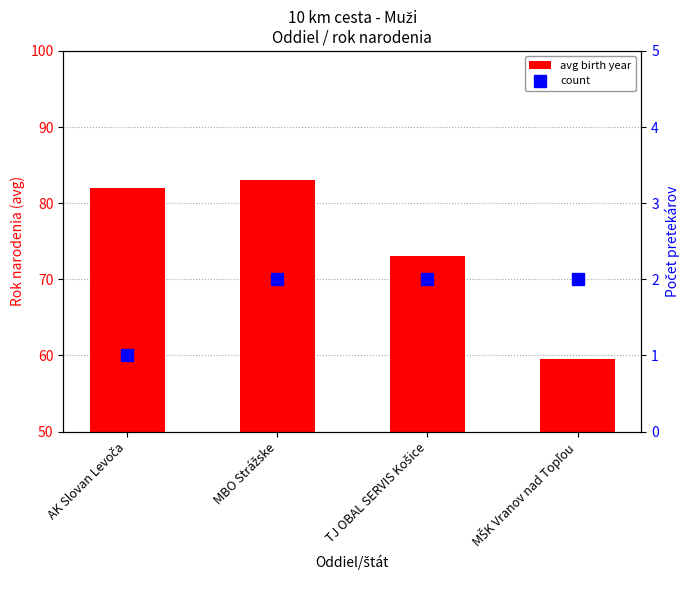

At how many categories does at least one series exceed 56?

4